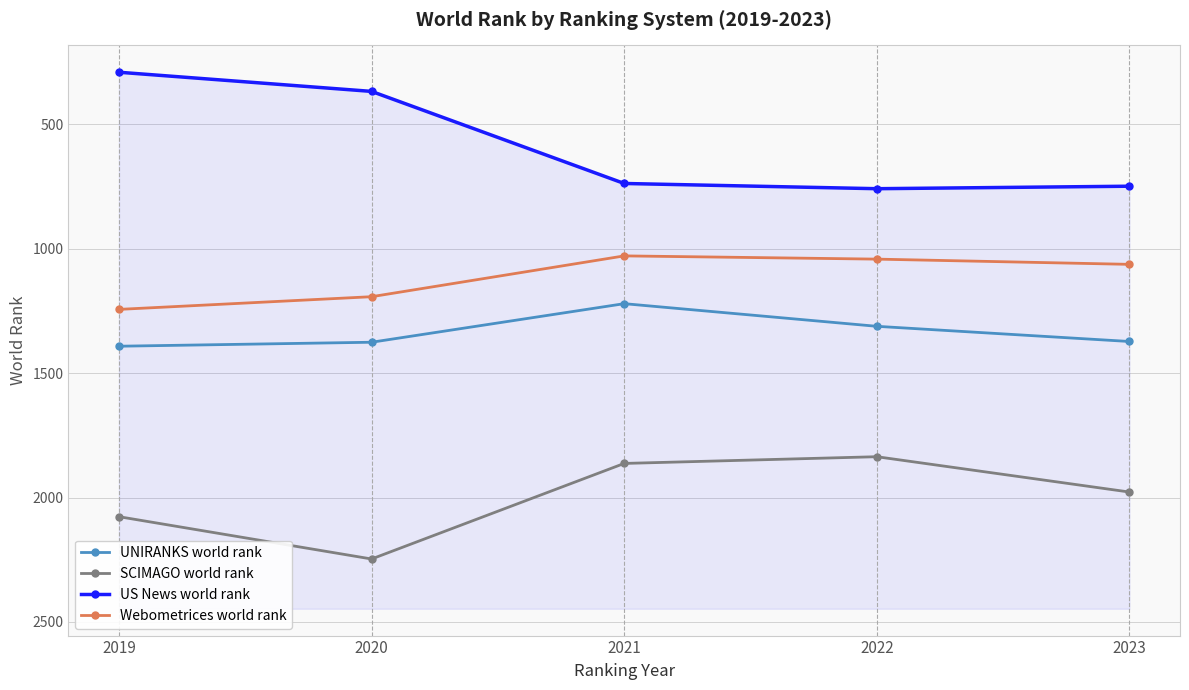

Is it true that US News world rank equals 566 at 2020?

False